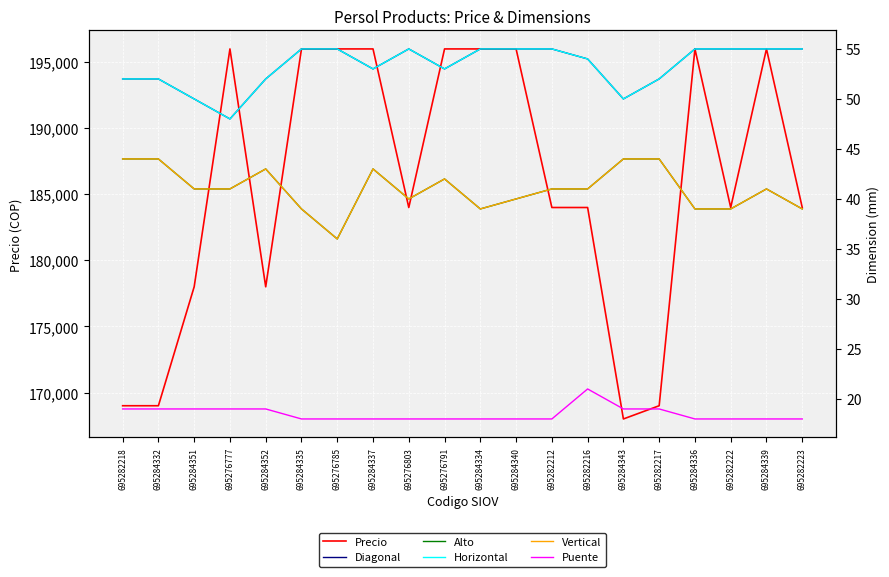

In Horizontal, how many points are higher than both neighbors (excluding endpoints)?

1